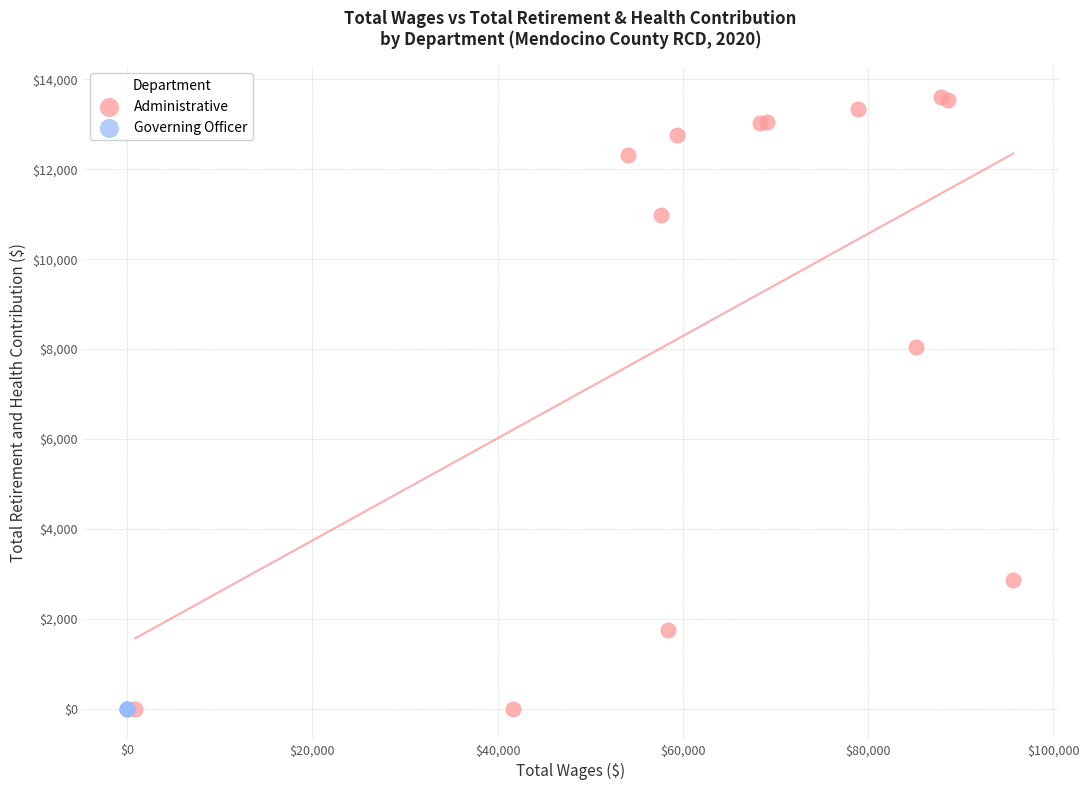

Which series contains the highest Y value?

Administrative